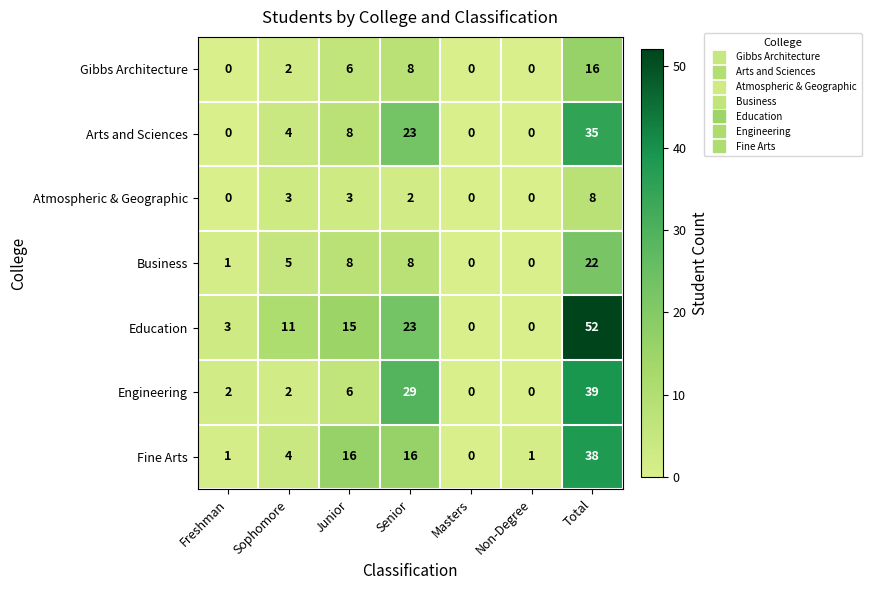

What is the difference between the maximum and minimum values in the Engineering series?

39